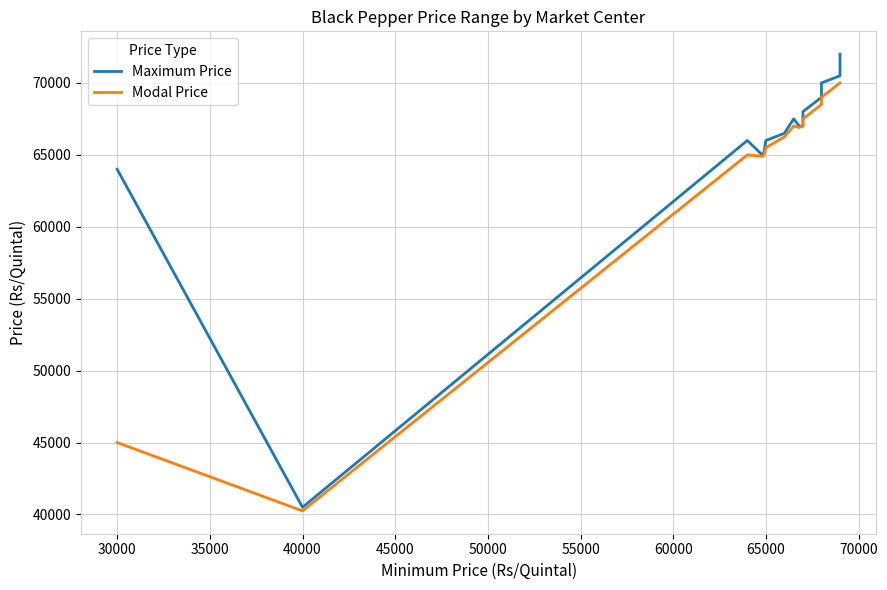

What are all the series names shown in the legend?

Maximum Price, Modal Price